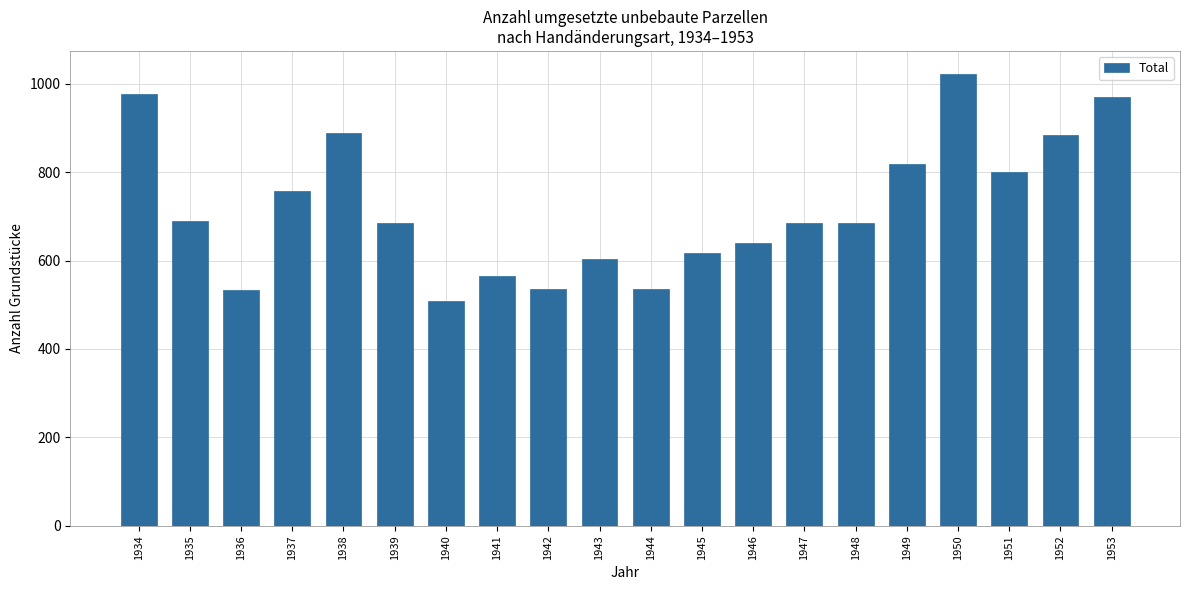

What is the value of the 14th bar from the left?

685